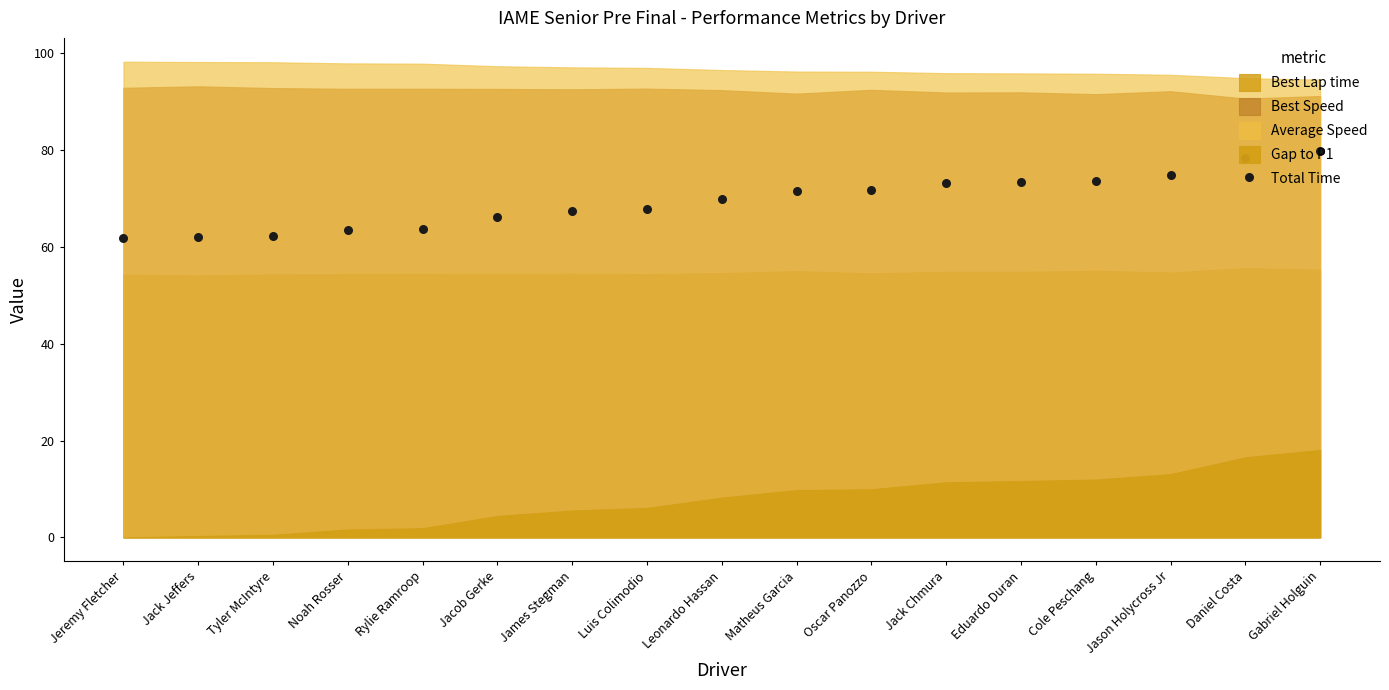

Which has a higher value, Jason Holycross Jr or James Stegman?

Jason Holycross Jr